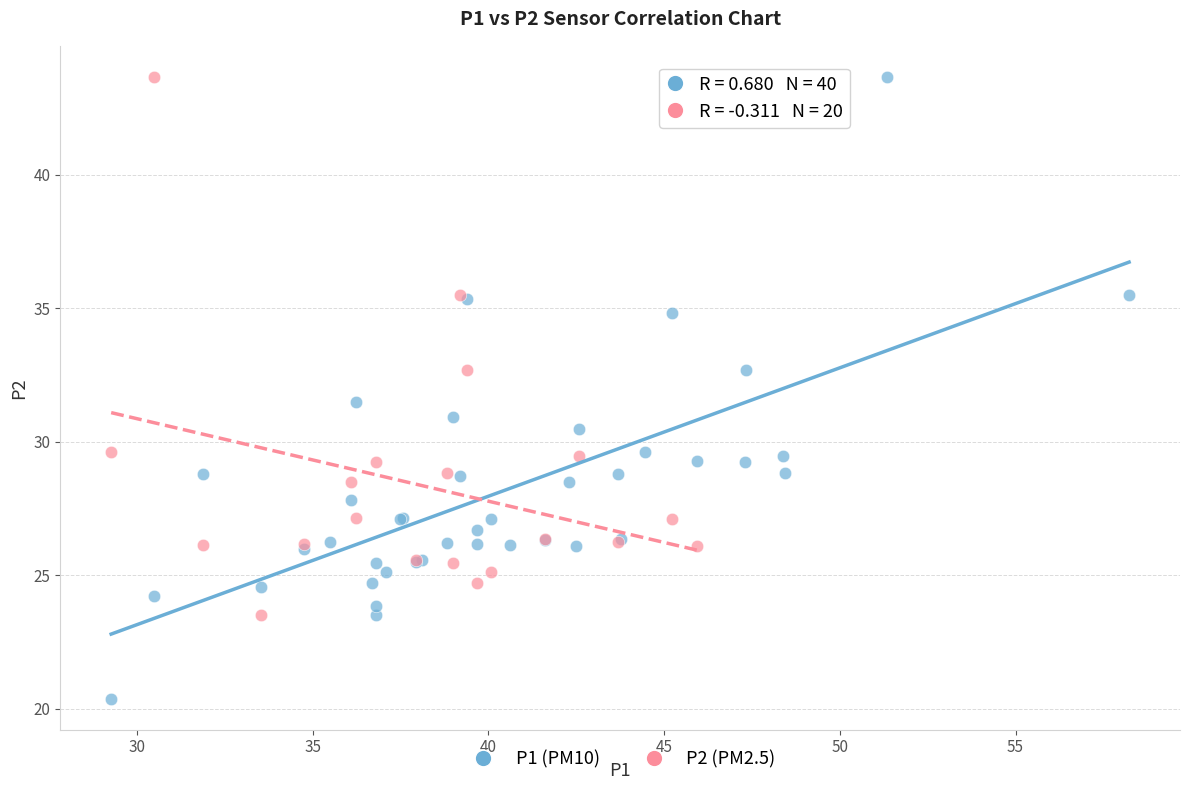

Which series reaches the minimum Y coordinate?

P1 (PM10)